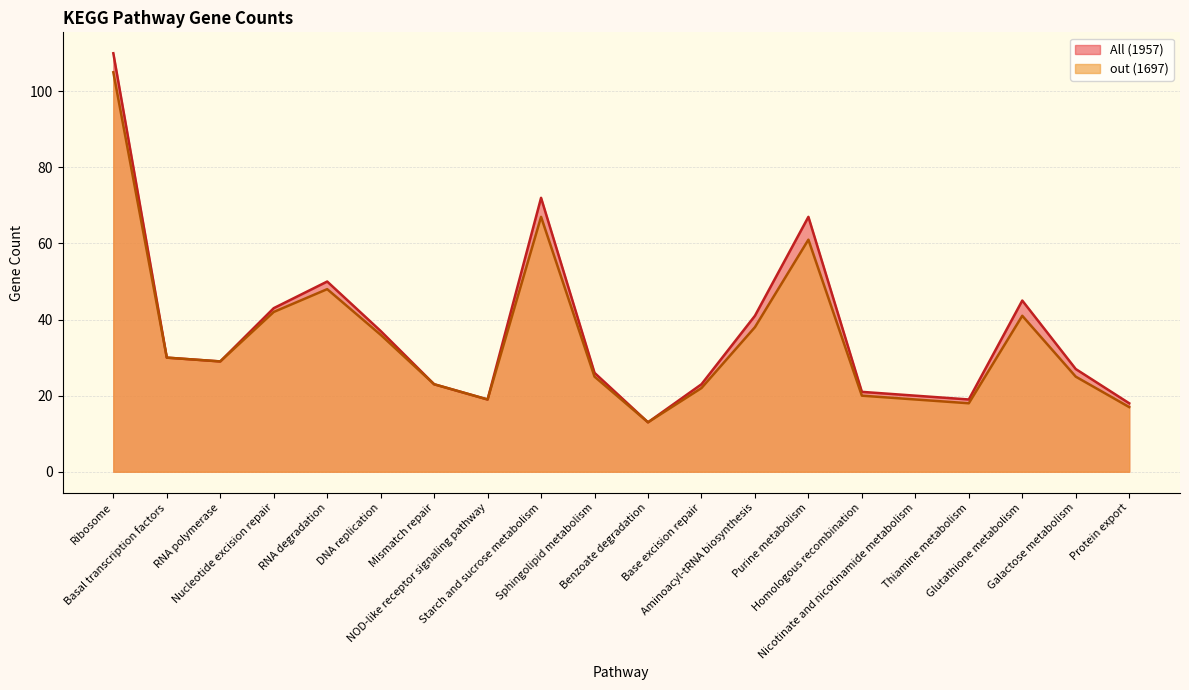

What is the average value of the out (1697) series?

35